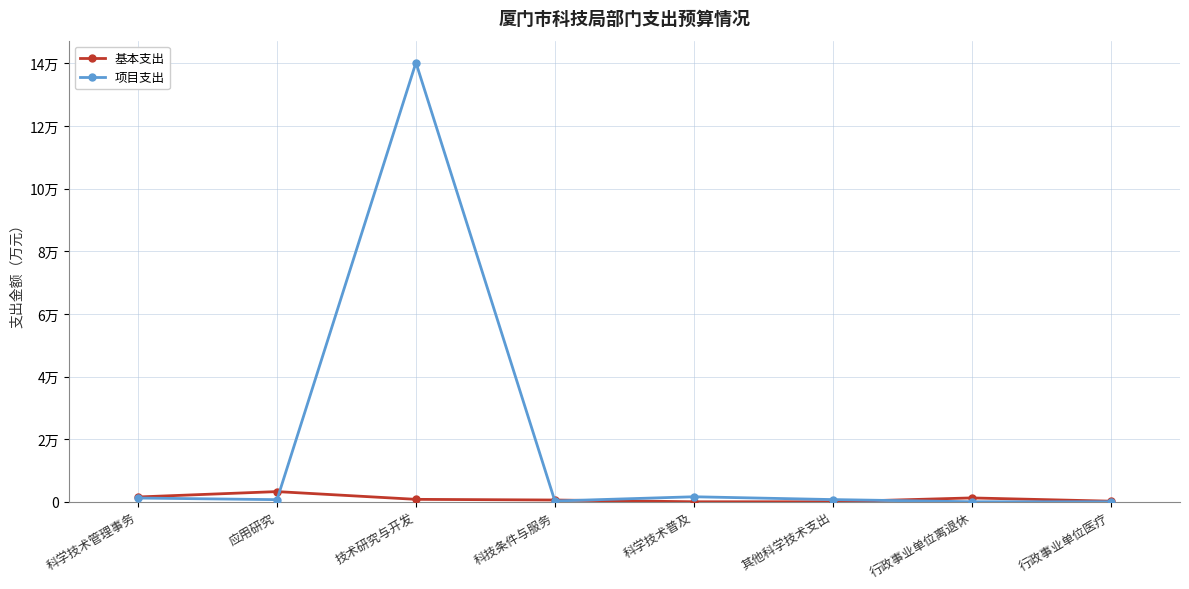

What are all the series names shown in the legend?

基本支出, 项目支出